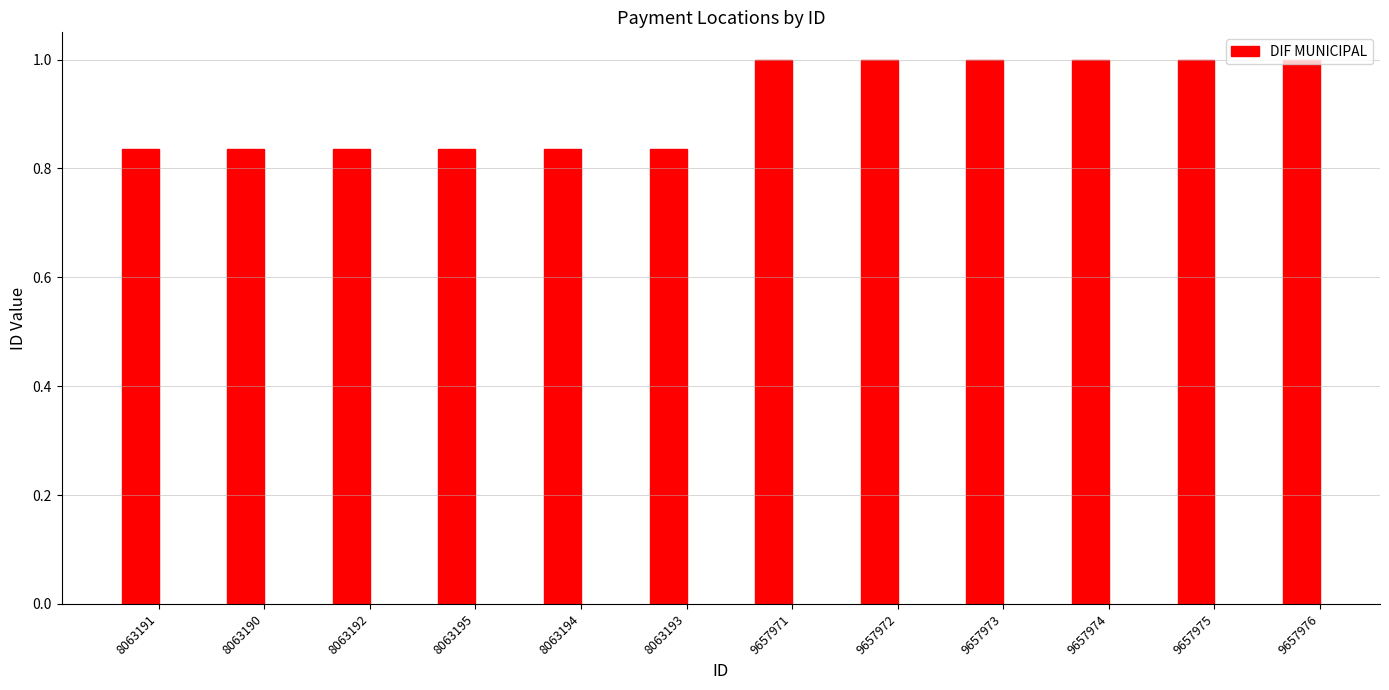

What is the maximum value shown in the chart?

1.0